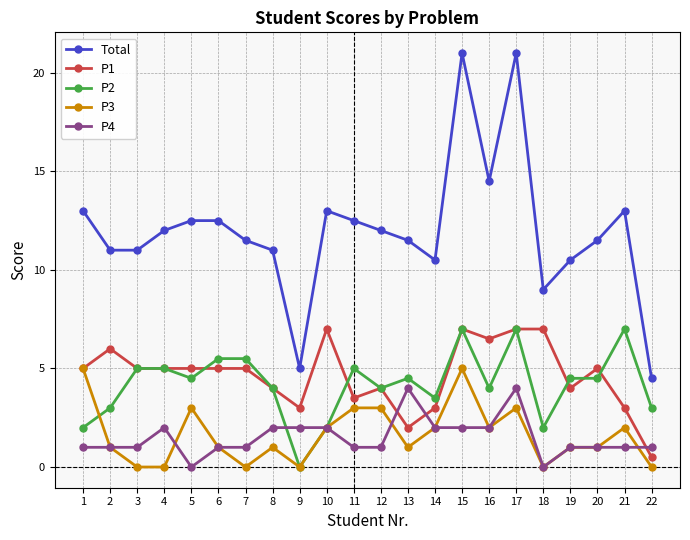

What is the sum of all P3 values?

36.0